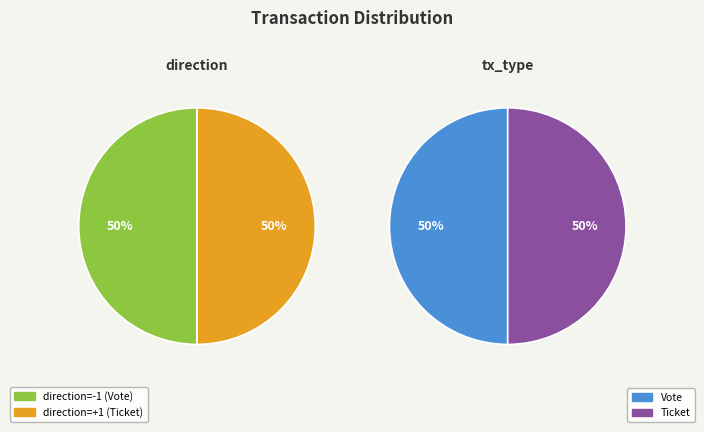

How many segments does this pie chart have?

2